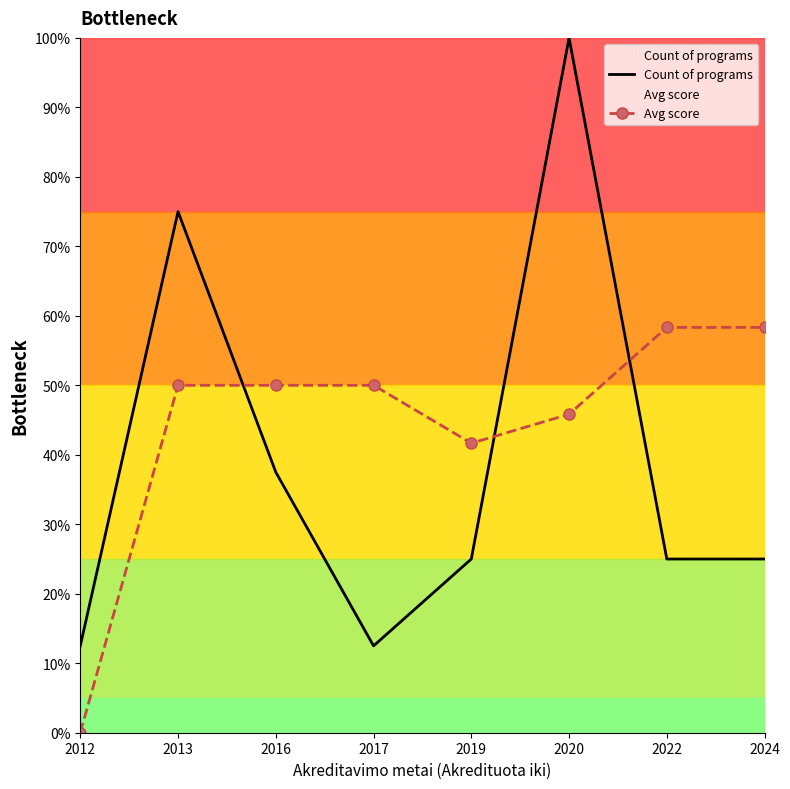

After their last crossing, which series has the higher values: Avg score or Count of programs?

Avg score